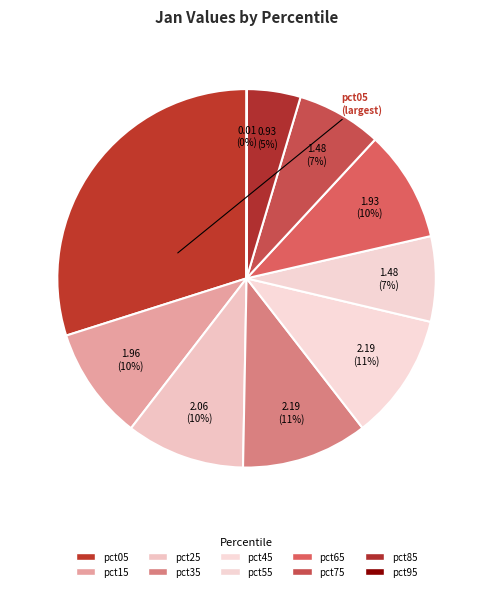

Which slice is the smallest?

pct95